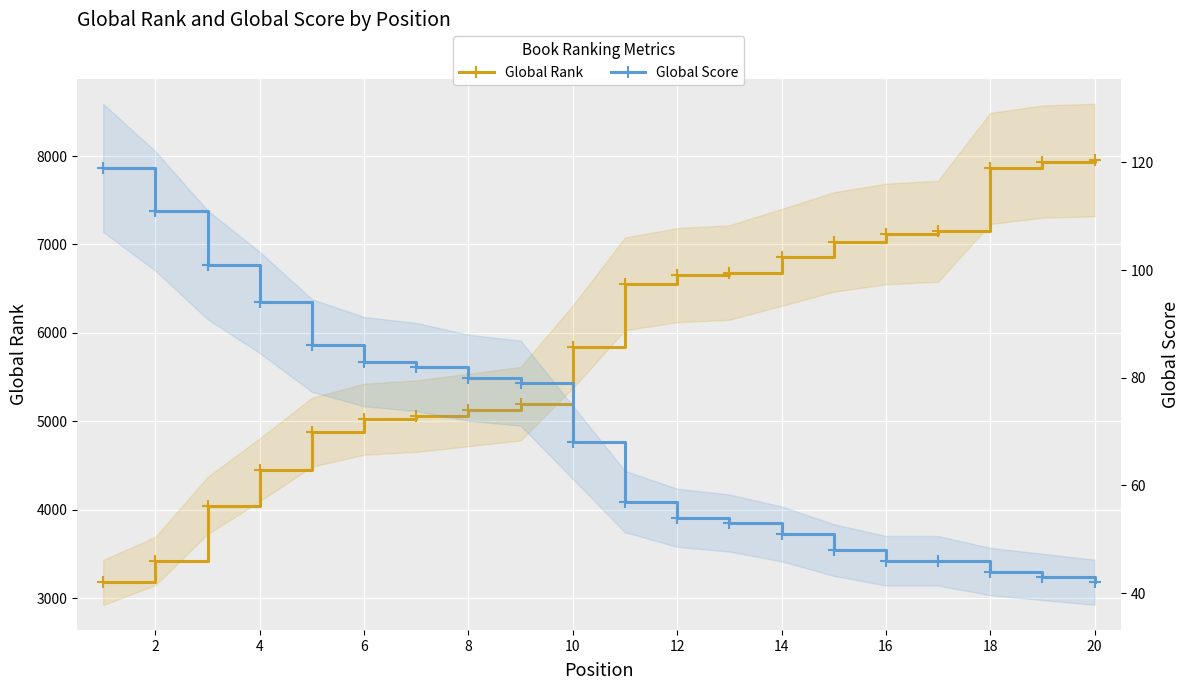

Reading left to right, extract all data points from this chart.

Global Rank: 3177	3418	4047	4451	4876	5024	5058	5128	5199	5843	6554	6653	6683	6854	7028	7119	7150	7860	7938	7955
Global Score: 119	111	101	94	86	83	82	80	79	68	57	54	53	51	48	46	46	44	43	42